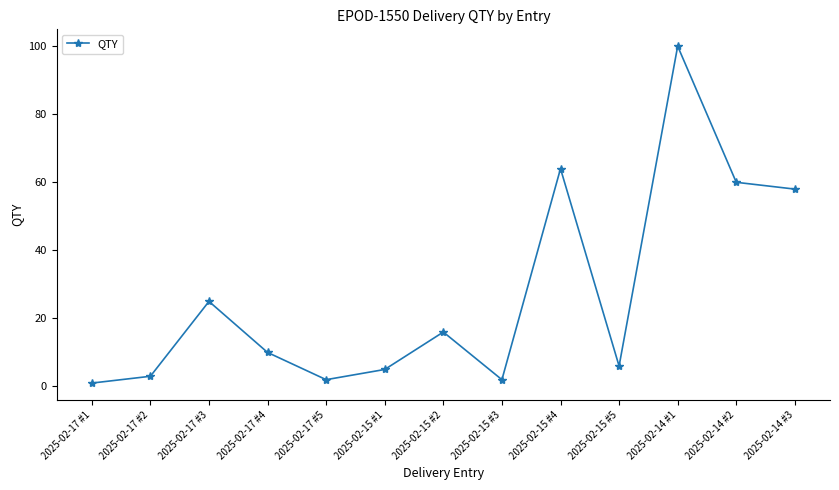

What is the change in value from 2025-02-17 #3 to 2025-02-15 #2?

-9